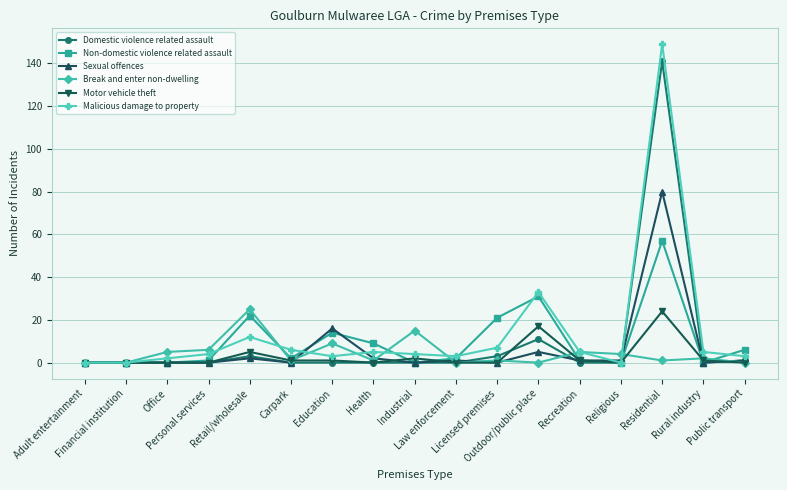

What is the spread (max minus min) of values at Residential?

148